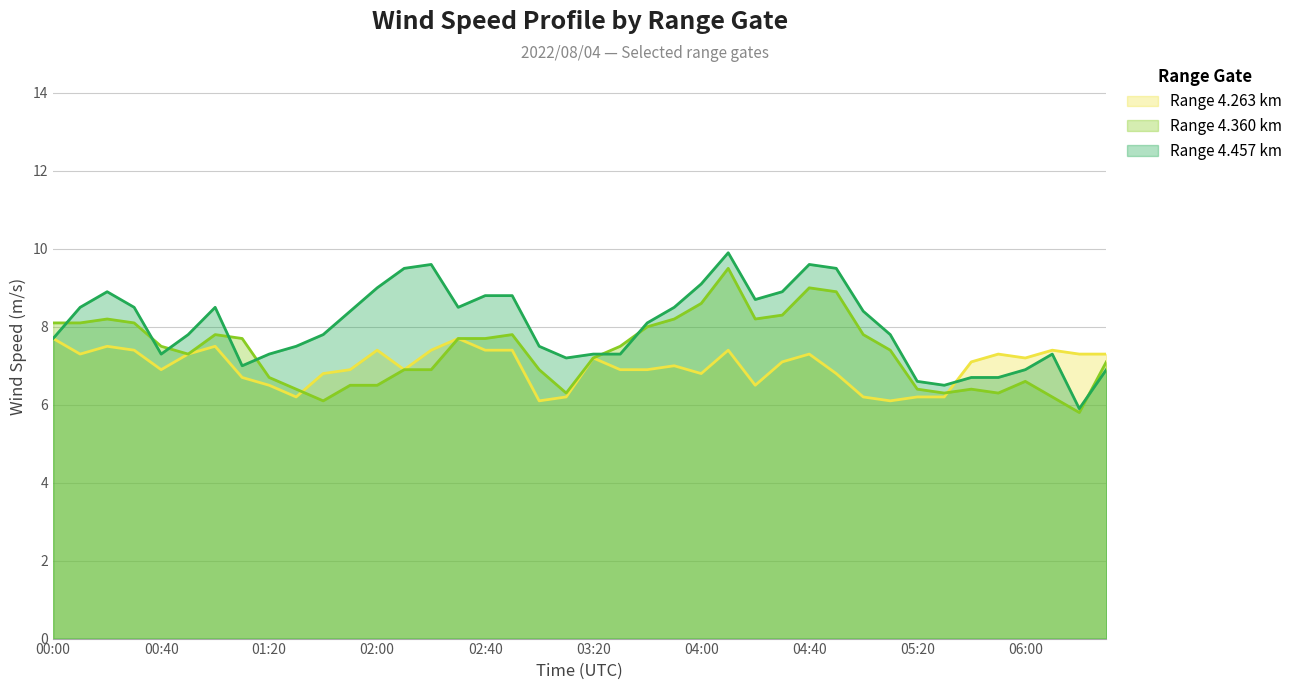

Reading right to left, list all the values displayed in this chart.

4.263: 06:30=7.3	06:20=7.3	06:10=7.4	06:00=7.2	05:50=7.3	05:40=7.1	05:30=6.2	05:20=6.2	05:10=6.1	05:00=6.2	04:50=6.8	04:40=7.3	04:30=7.1	04:20=6.5	04:10=7.4	04:00=6.8	03:50=7.0	03:40=6.9	03:30=6.9	03:20=7.2	03:10=6.2	03:00=6.1	02:50=7.4	02:40=7.4	02:30=7.7	02:20=7.4	02:10=6.9	02:00=7.4	01:50=6.9	01:40=6.8	01:30=6.2	01:20=6.5	01:10=6.7	01:00=7.5	00:50=7.3	00:40=6.9	00:30=7.4	00:20=7.5	00:10=7.3	00:00=7.7
4.360: 06:30=7.1	06:20=5.8	06:10=6.2	06:00=6.6	05:50=6.3	05:40=6.4	05:30=6.3	05:20=6.4	05:10=7.4	05:00=7.8	04:50=8.9	04:40=9.0	04:30=8.3	04:20=8.2	04:10=9.5	04:00=8.6	03:50=8.2	03:40=8.0	03:30=7.5	03:20=7.2	03:10=6.3	03:00=6.9	02:50=7.8	02:40=7.7	02:30=7.7	02:20=6.9	02:10=6.9	02:00=6.5	01:50=6.5	01:40=6.1	01:30=6.4	01:20=6.7	01:10=7.7	01:00=7.8	00:50=7.3	00:40=7.5	00:30=8.1	00:20=8.2	00:10=8.1	00:00=8.1
4.457: 06:30=6.9	06:20=5.9	06:10=7.3	06:00=6.9	05:50=6.7	05:40=6.7	05:30=6.5	05:20=6.6	05:10=7.8	05:00=8.4	04:50=9.5	04:40=9.6	04:30=8.9	04:20=8.7	04:10=9.9	04:00=9.1	03:50=8.5	03:40=8.1	03:30=7.3	03:20=7.3	03:10=7.2	03:00=7.5	02:50=8.8	02:40=8.8	02:30=8.5	02:20=9.6	02:10=9.5	02:00=9.0	01:50=8.4	01:40=7.8	01:30=7.5	01:20=7.3	01:10=7.0	01:00=8.5	00:50=7.8	00:40=7.3	00:30=8.5	00:20=8.9	00:10=8.5	00:00=7.7